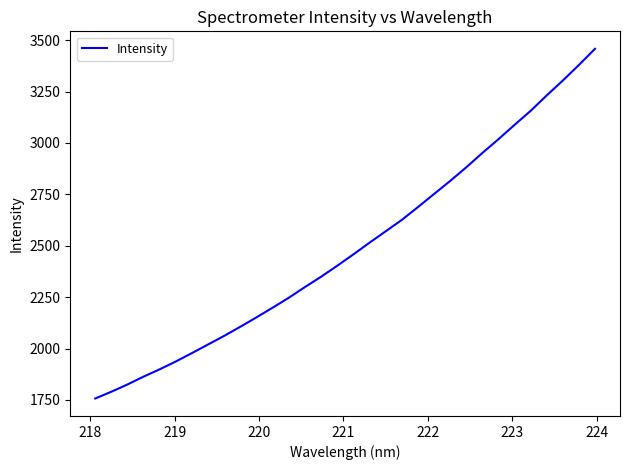

What is the greatest value displayed?

3458.0